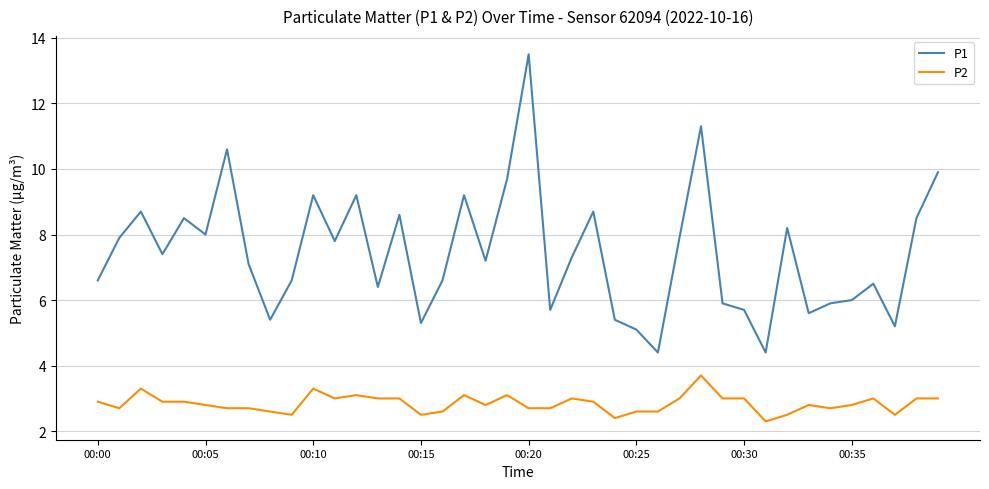

Which series has the largest total across all categories?

P1